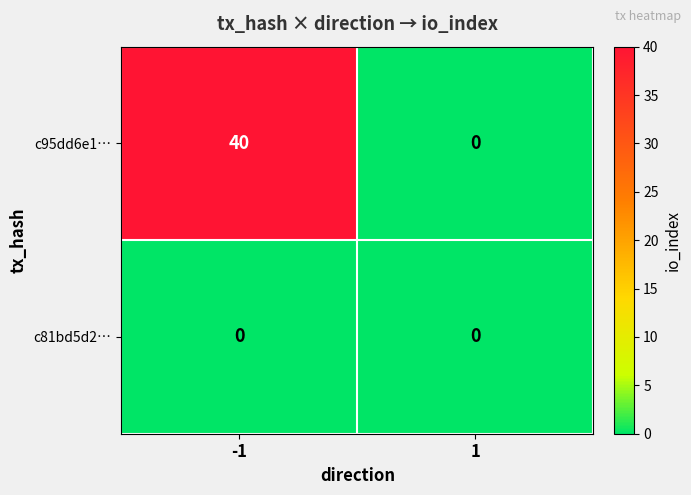

Between -1 and 1, which series saw the biggest shift?

c95dd6e1…